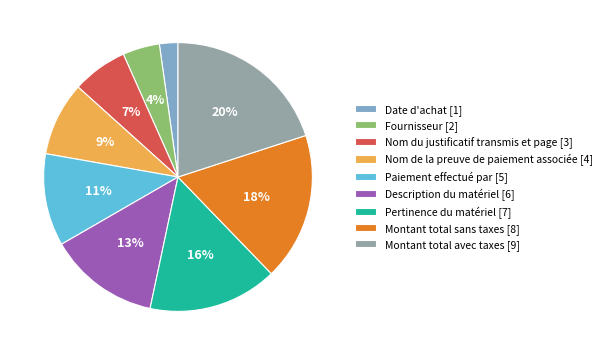

What percentage is the Montant total sans taxes slice, to the nearest percent?

18%